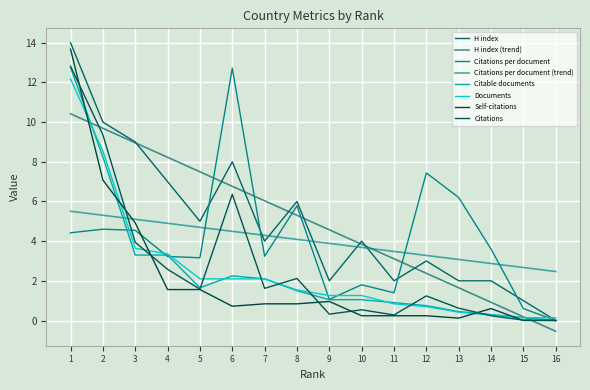

Where do Citations and Citable documents first cross each other?

3 and 4